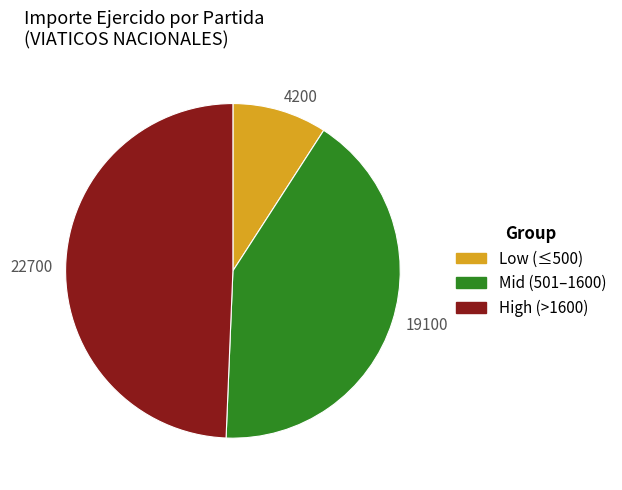

Is it true that 4200 is 9% of the pie?

True